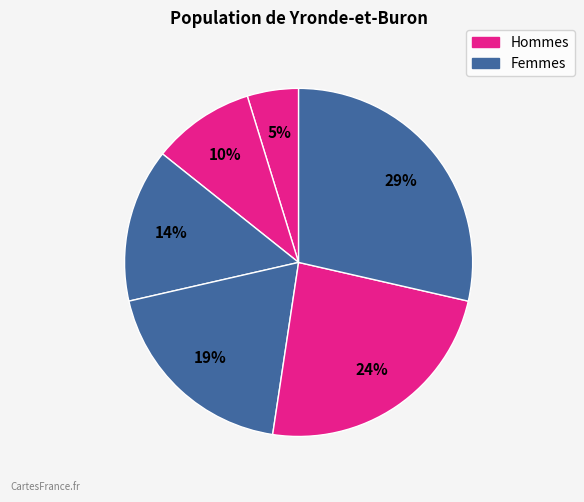

Count the number of slices in the pie.

6